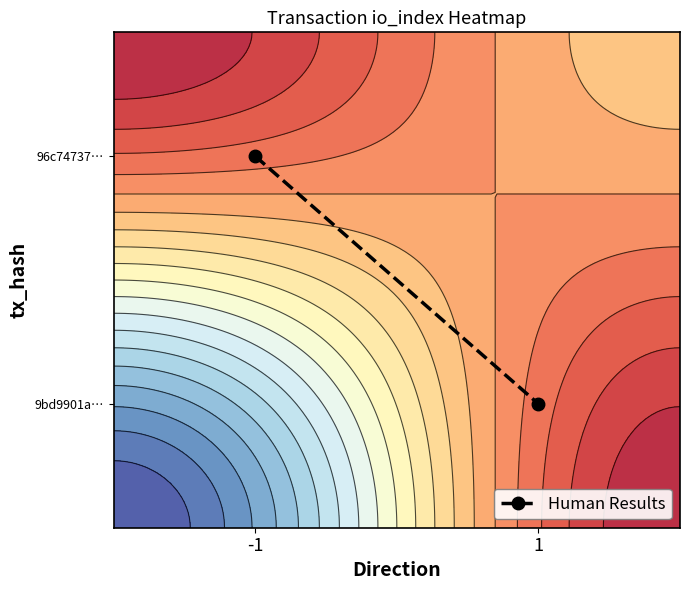

What is the difference between the maximum and minimum values?

0.5